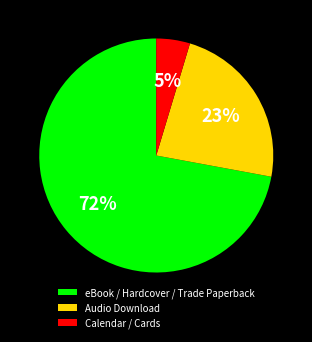

Rank the categories by value from highest to lowest.

eBook / Hardcover / Trade Paperback, Audio Download, Calendar / Cards